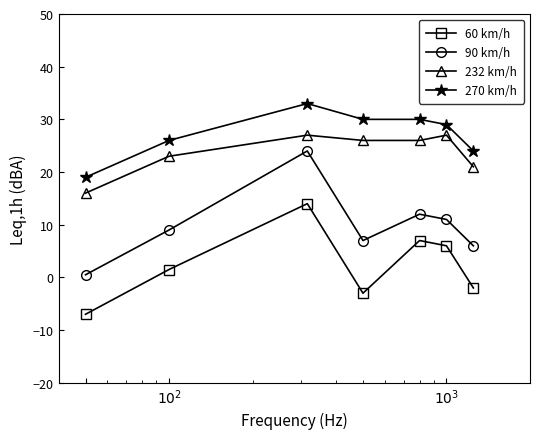

What is the value of the 90 km/h point at the 4th from the left?

7.0